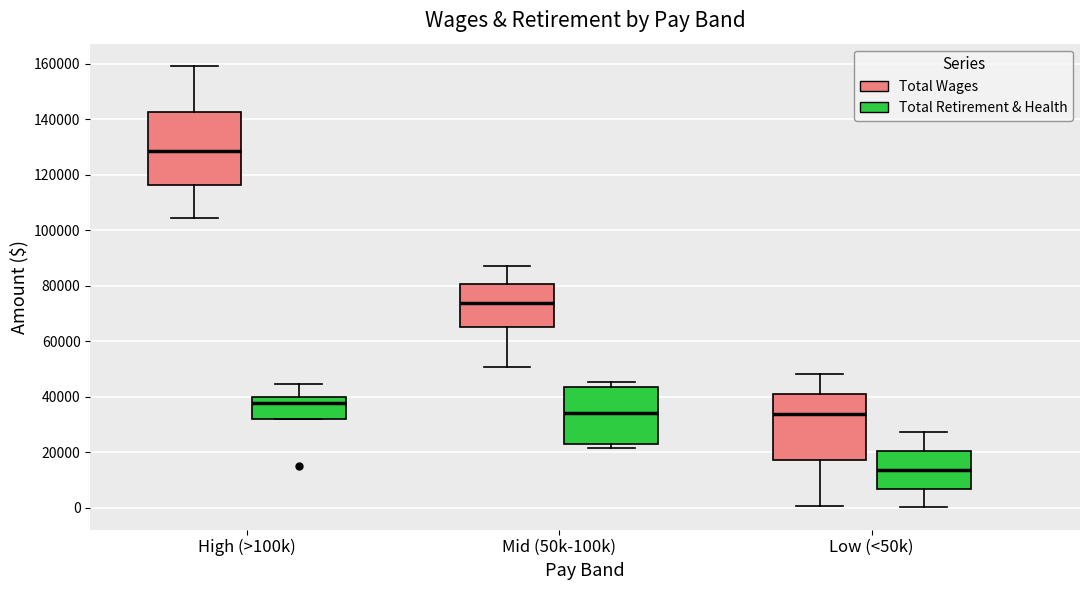

Where does the median line of the box for Mid (50k-100k) (Total Wages) sit on the y-axis? The values are not printed on the chart, so give them approximately, as read against the axis.

74000